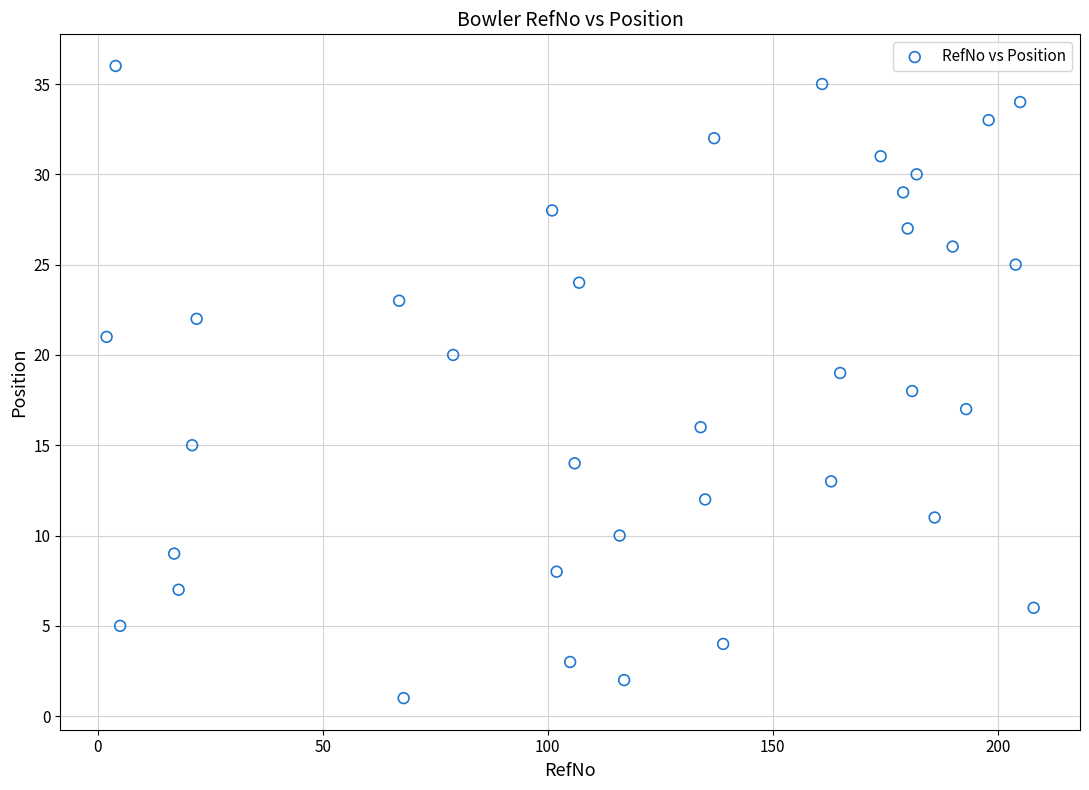

What is the range of Y values (max minus min)?

35